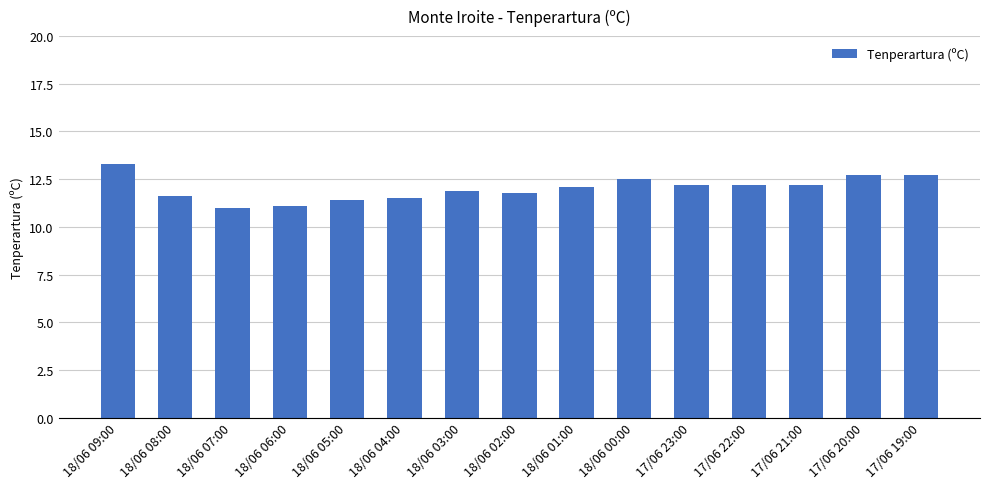

What is the label of the 2nd bar from the right?

17/06 20:00